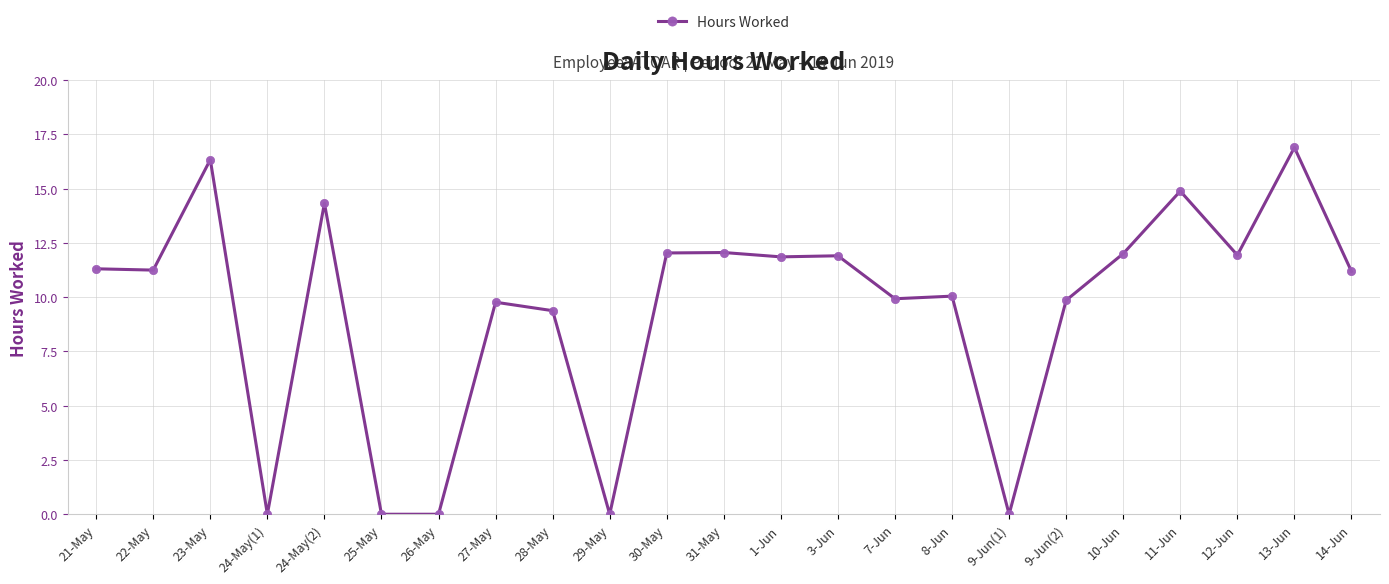

Approximately how many times larger is the value at 27-May compared to 23-May?

0.6